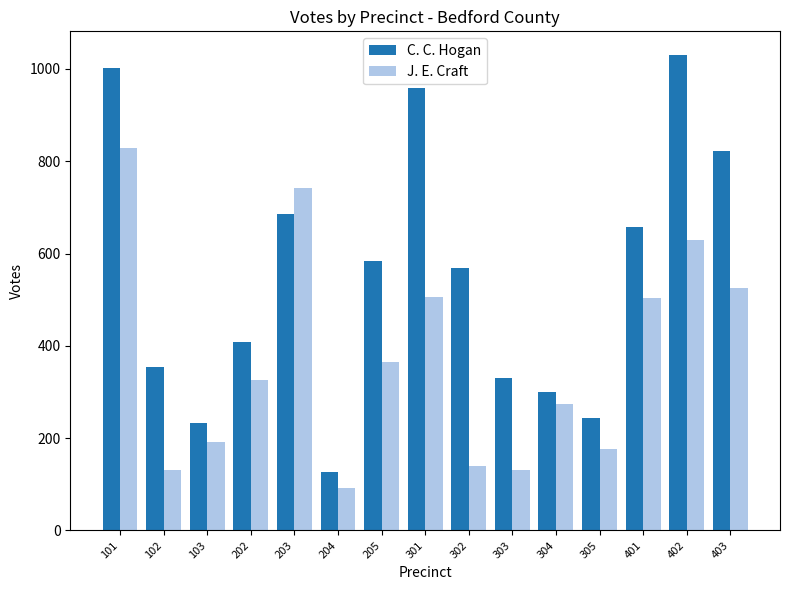

The J. E. Craft series shows 571 at 205. True or false?

False